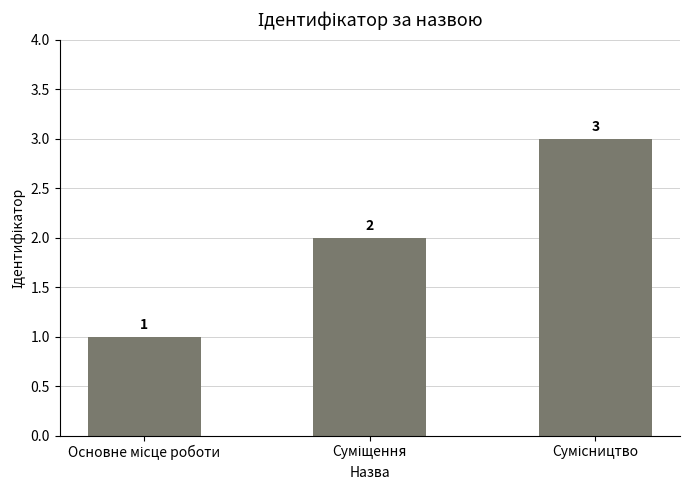

How many distinct data groups are displayed?

1